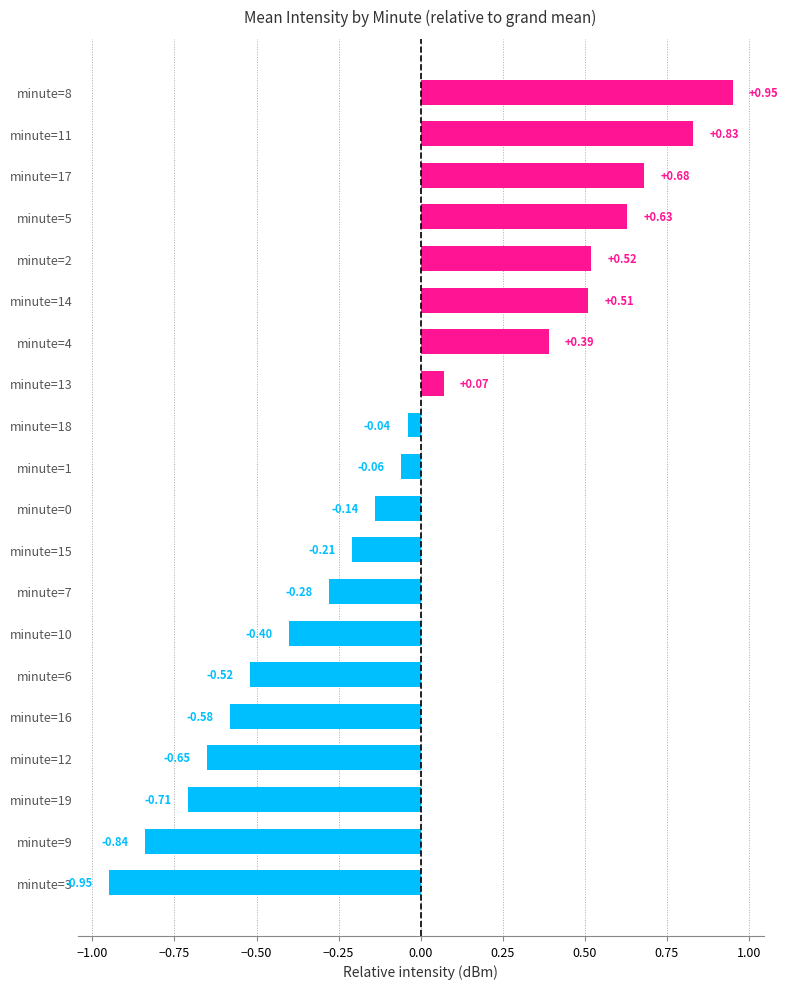

Which has a higher value, minute=11 or minute=19?

minute=11